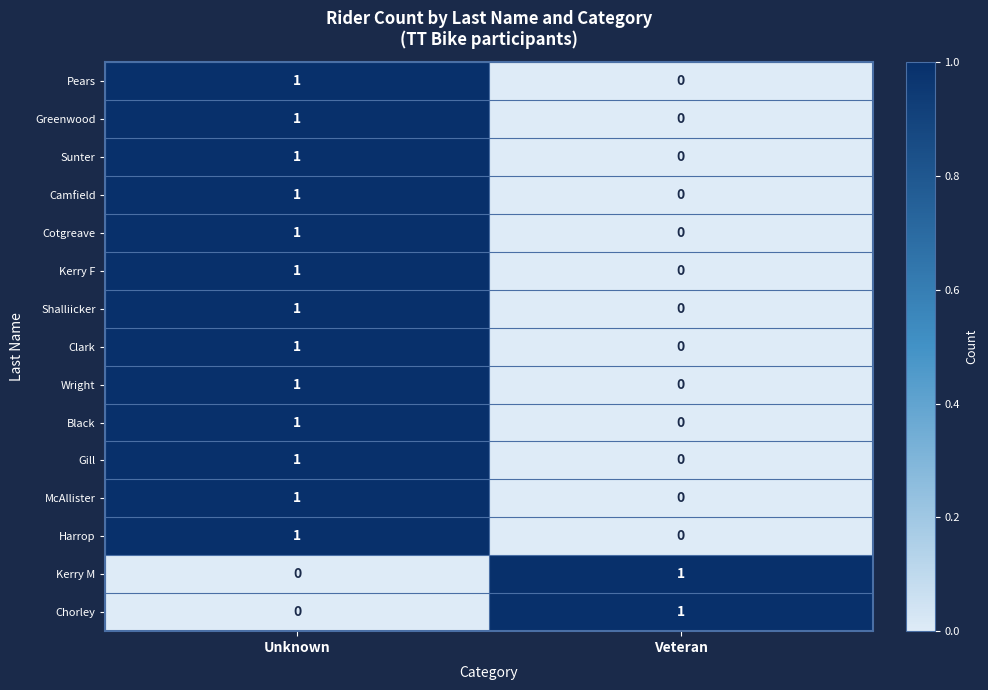

What is the spread (max minus min) of values at Veteran?

1